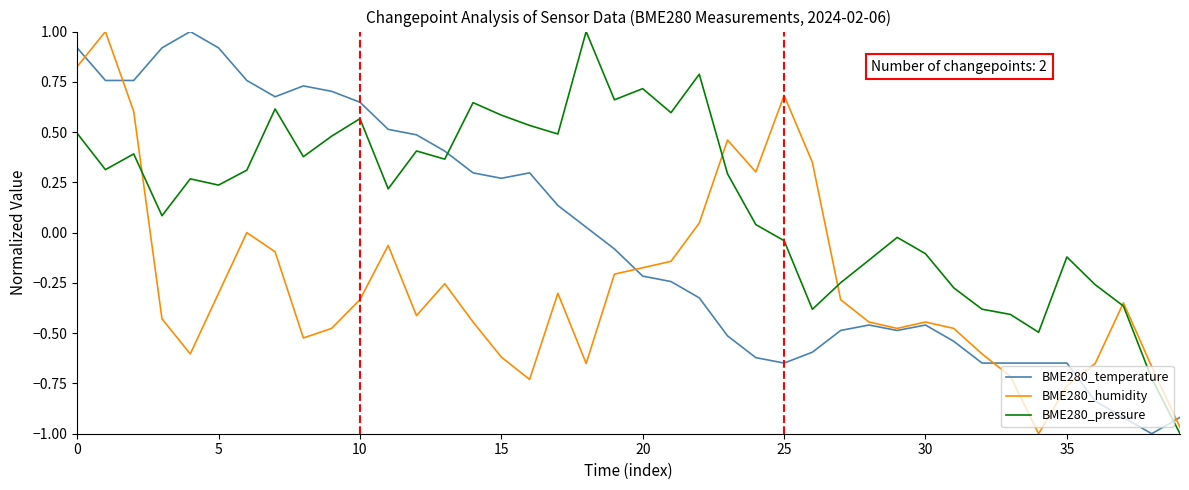

Which series ends up on top after the final intersection of BME280_temperature and BME280_pressure?

BME280_temperature